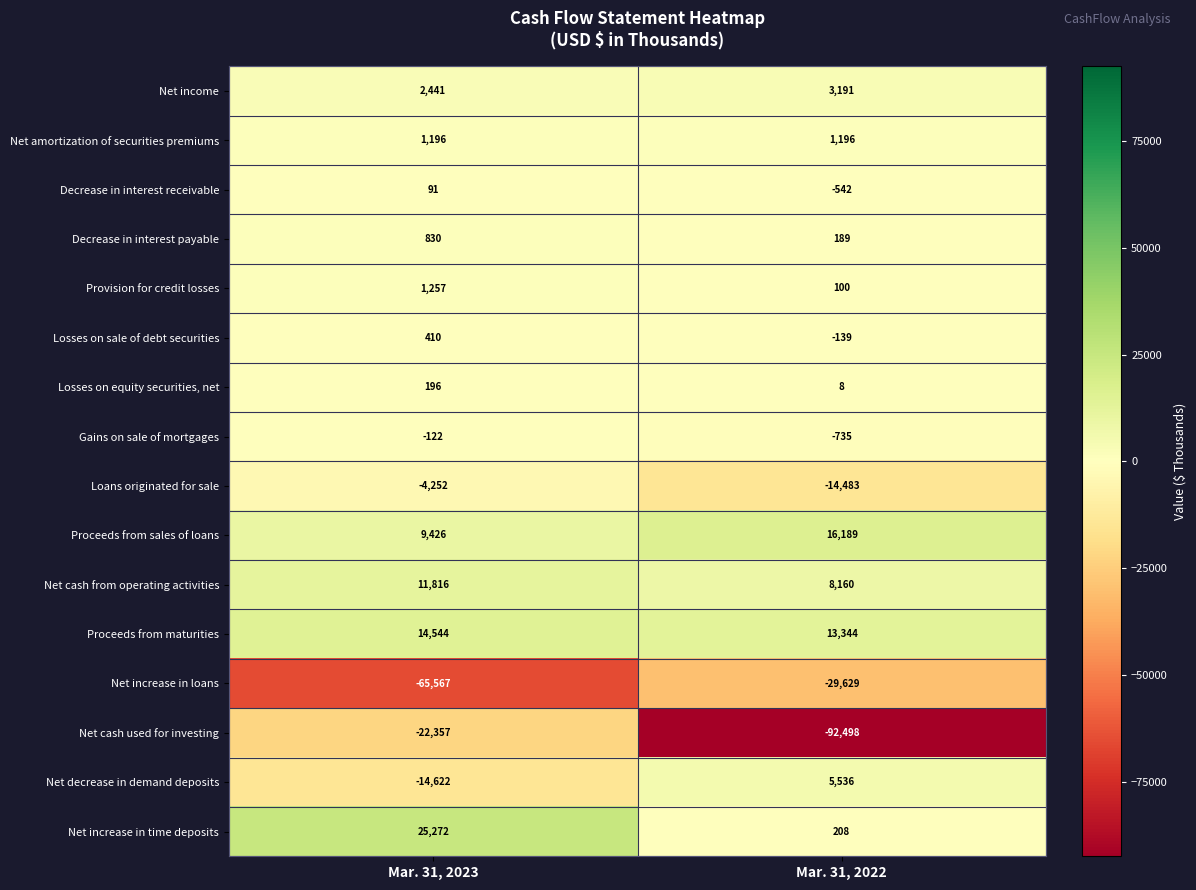

How many data points does each series have?

2